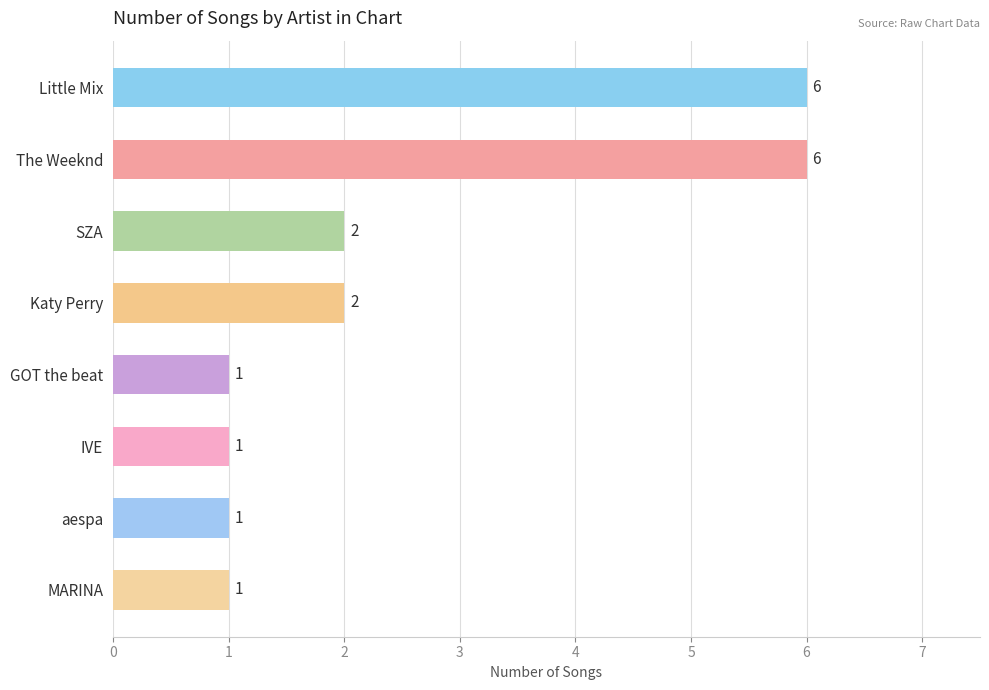

What is the ratio of the value at SZA to the value at MARINA?

2.0